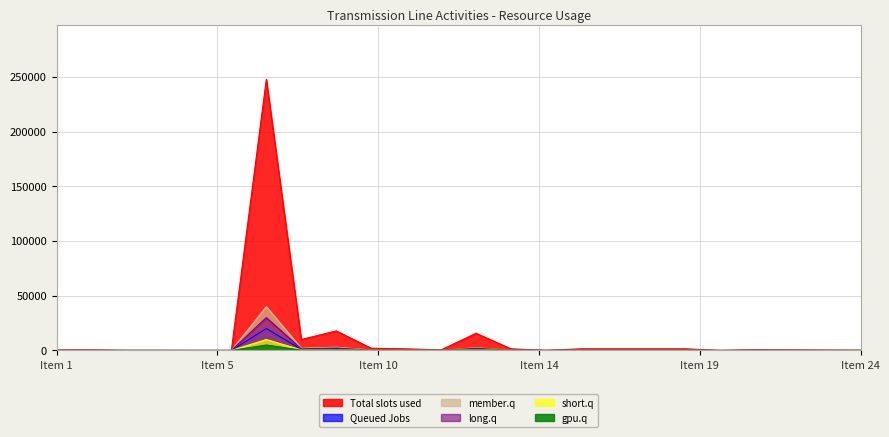

Where is the first local minimum for long.q?

8